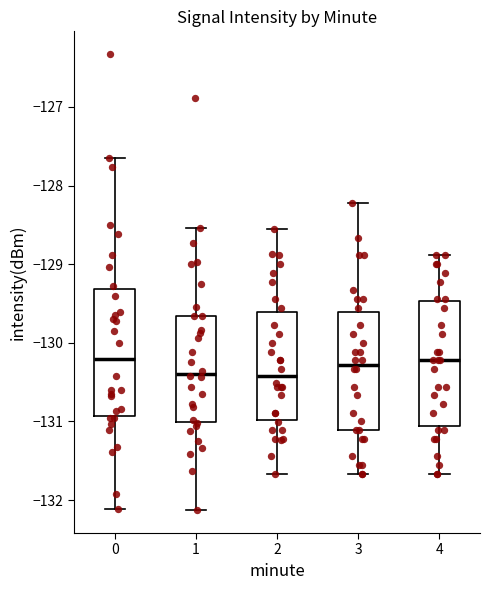

Reading left to right, transcribe this box plot: for each box, give where its median line is, the range the box spans, and where its two whiskers end, as read against the y-axis. The values are not printed on the chart, so give them approximately, as read against the axis.

0: median -130.2, box -130.9 to -129.3, whiskers -132.1 to -127.6
1: median -130.4, box -131.0 to -129.7, whiskers -132.1 to -128.5
2: median -130.4, box -131.0 to -129.6, whiskers -131.7 to -128.5
3: median -130.3, box -131.1 to -129.6, whiskers -131.7 to -128.2
4: median -130.2, box -131.1 to -129.5, whiskers -131.7 to -128.9